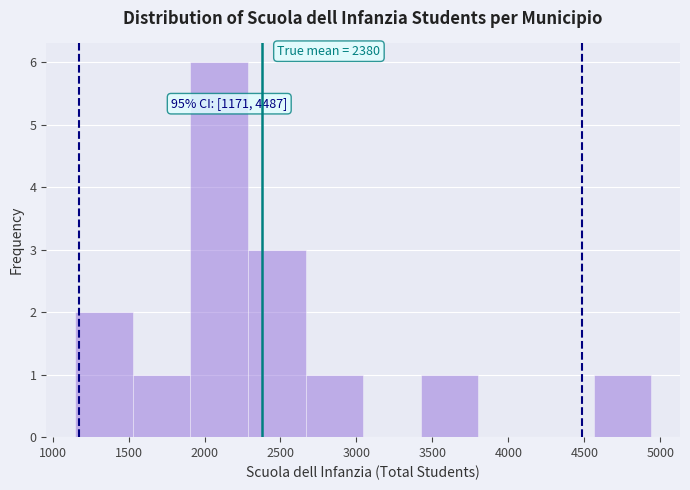

Over which range of the x-axis is the bar tallest?

1900 to 2300